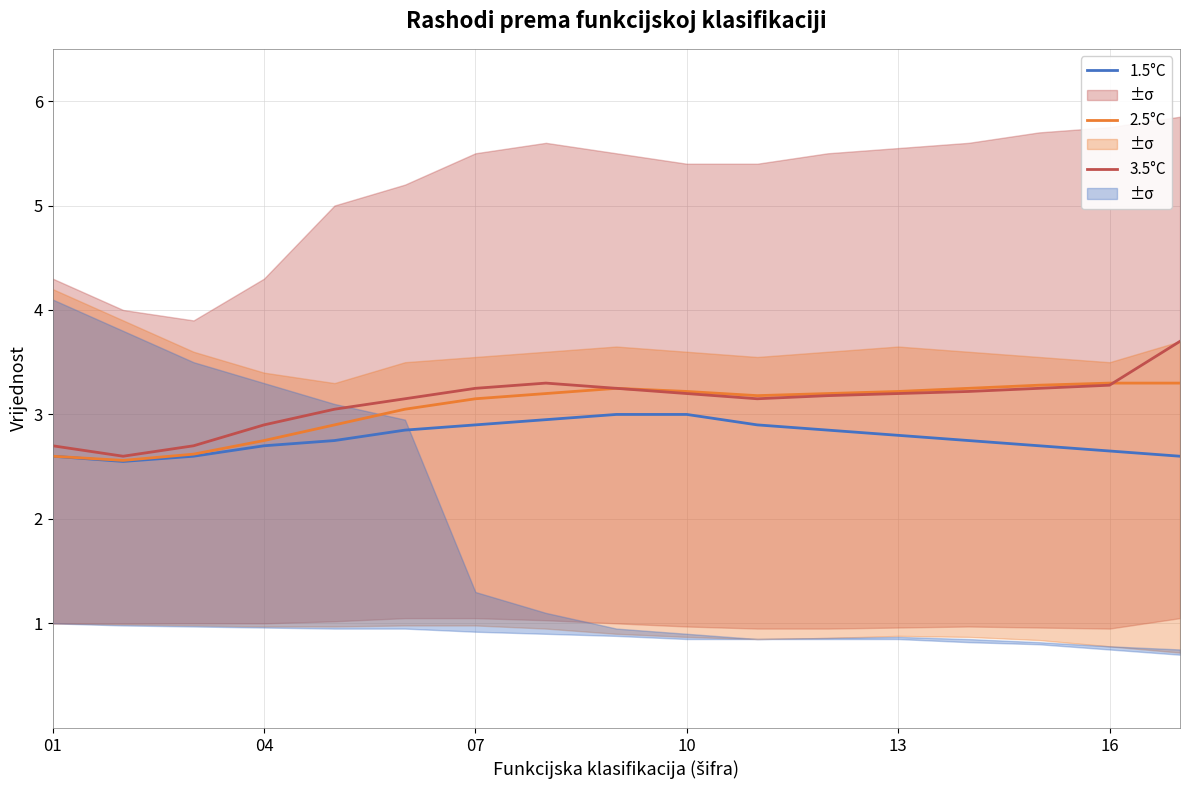

How many data points does each series have?

17